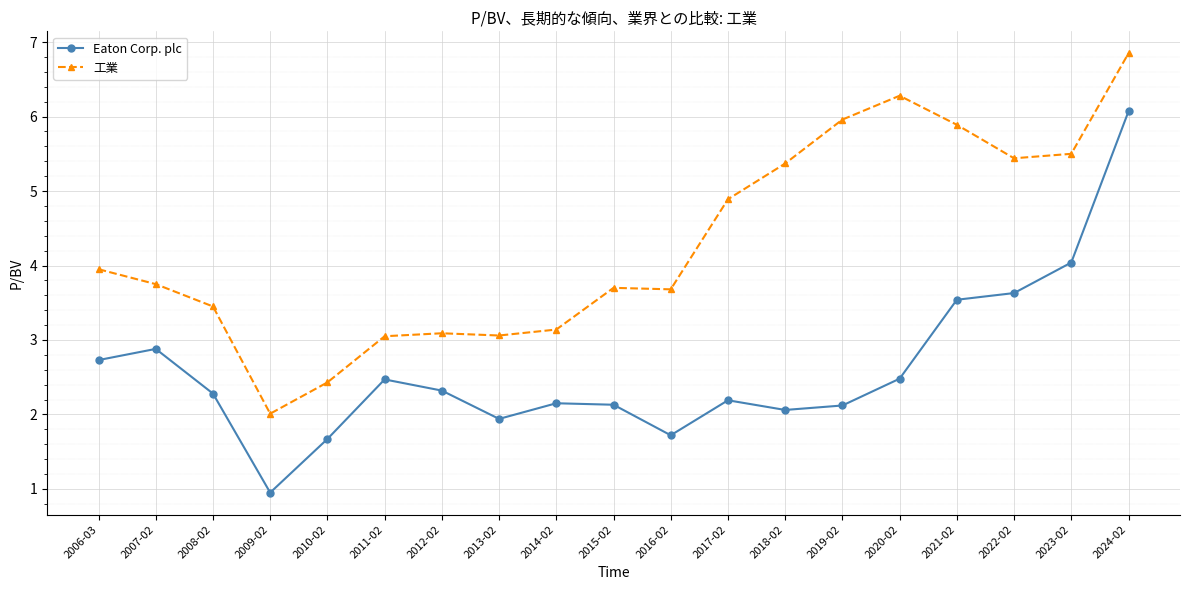

What is the sum of the Eaton Corp. plc values at 2018-02 and 2015-02?

4.2